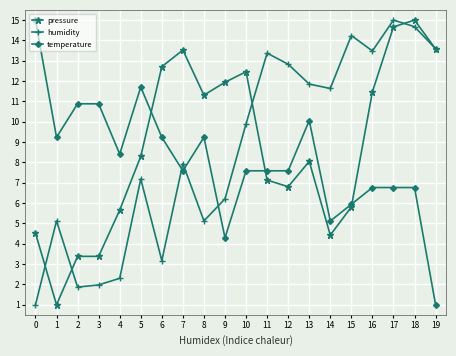

The value of humidity at 15 is 9.8. True or false?

False